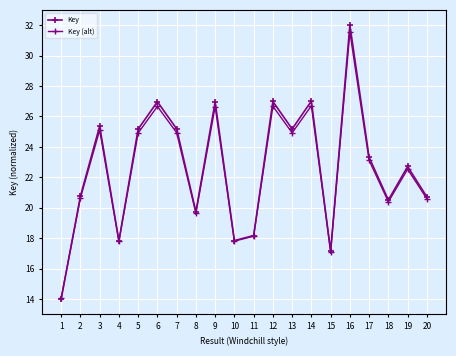

The value of Key (alt) at 8 is 19.7. True or false?

True